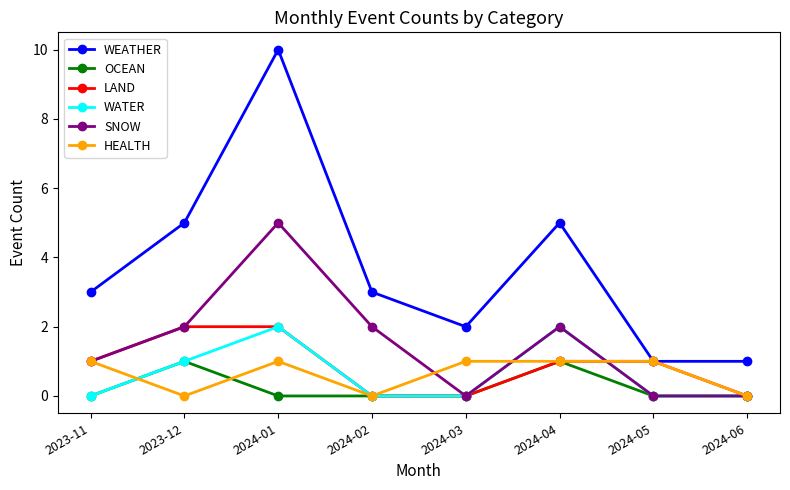

True or false: WEATHER and OCEAN intersect in this chart.

False